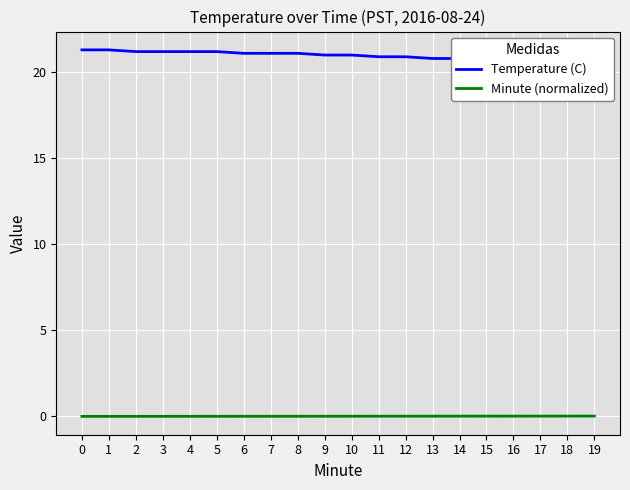

Reading left to right, what are all the values shown in this chart?

Temperature (C): 21.3	21.3	21.2	21.2	21.2	21.2	21.1	21.1	21.1	21.0	21.0	20.9	20.9	20.8	20.8	20.8	20.7	20.7	20.7	20.6
Minute (normalized): 0.0	0.0	0.0	0.0	0.0	0.0	0.0	0.0	0.0	0.0	0.0	0.0	0.0	0.0	0.0	0.0	0.0	0.0	0.0	0.0